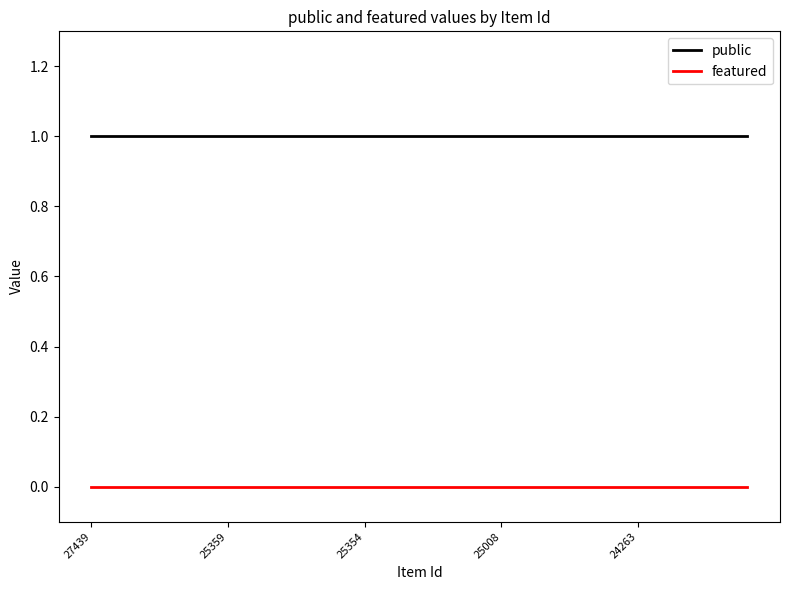

Which series has the largest total across all categories?

public